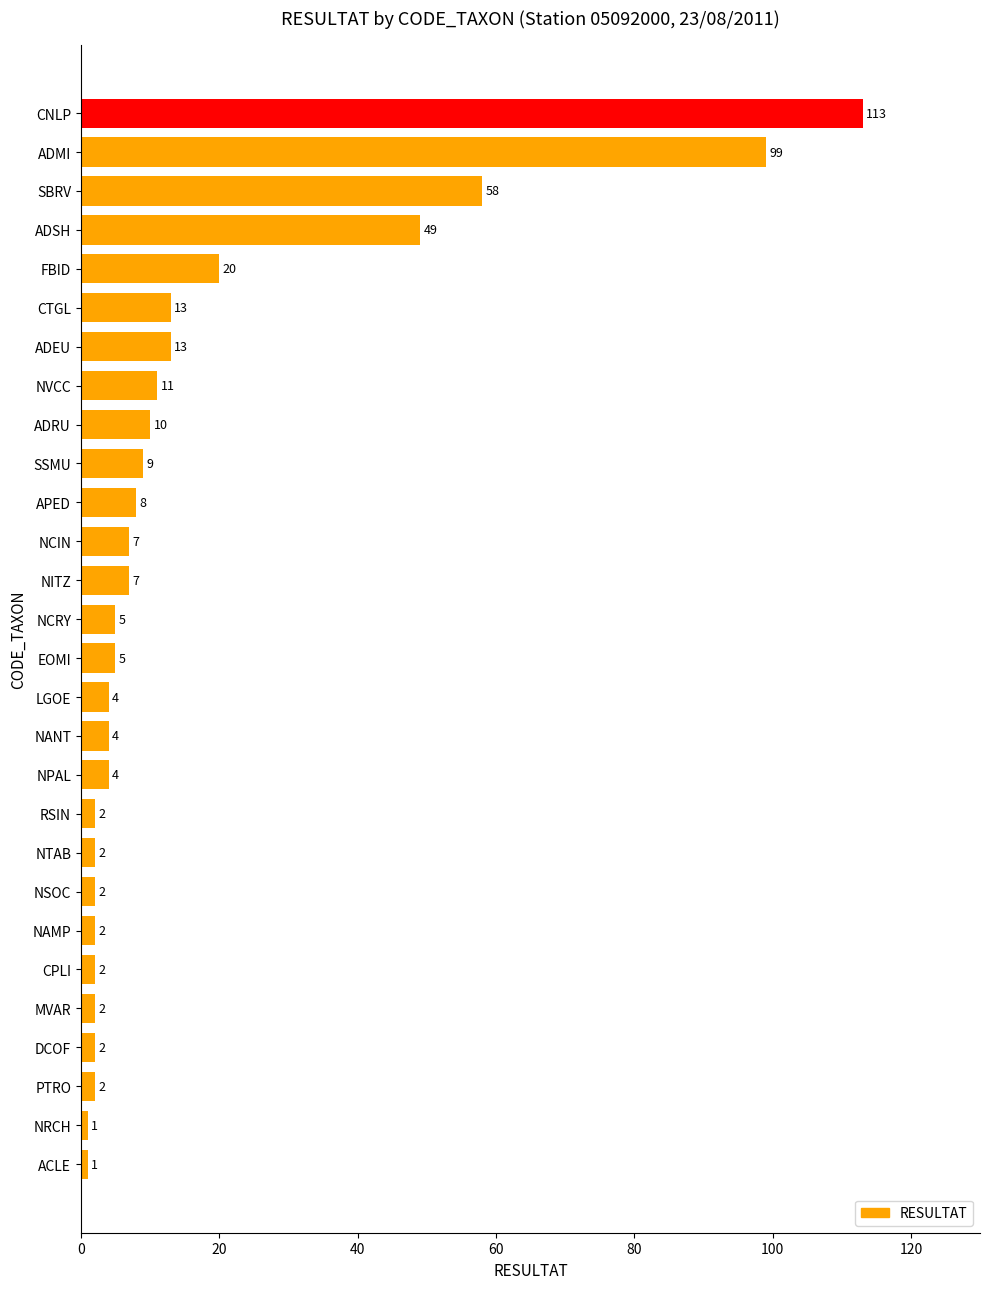

Reading bottom to top, what are all the values shown in this chart?

1	1	2	2	2	2	2	2	2	2	4	4	4	5	5	7	7	8	9	10	11	13	13	20	49	58	99	113